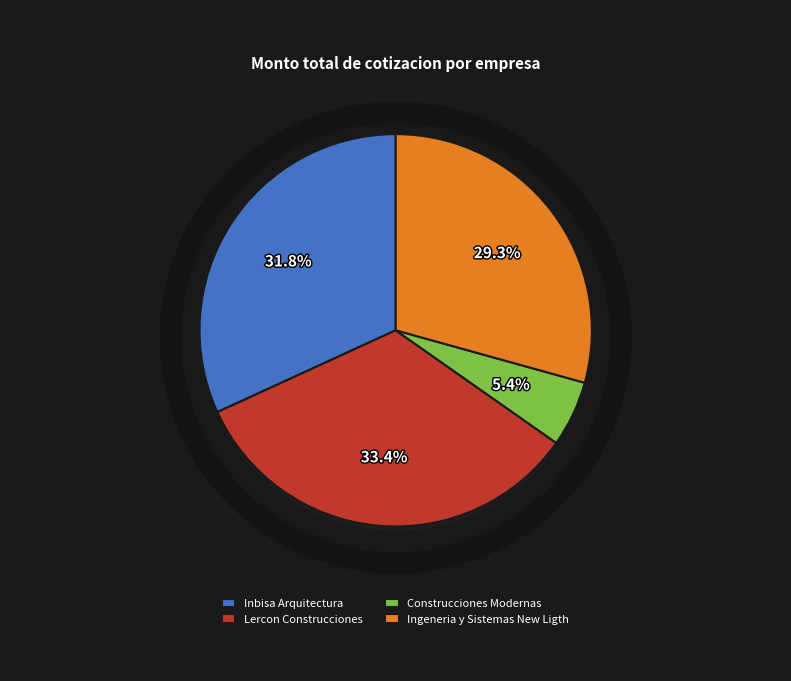

To the nearest percent, what is the difference between the Ingeneria y Sistemas New Ligth, S.A. de C.V. and Lercon Construcciones, S.A. de C.V. slice percentages?

4%